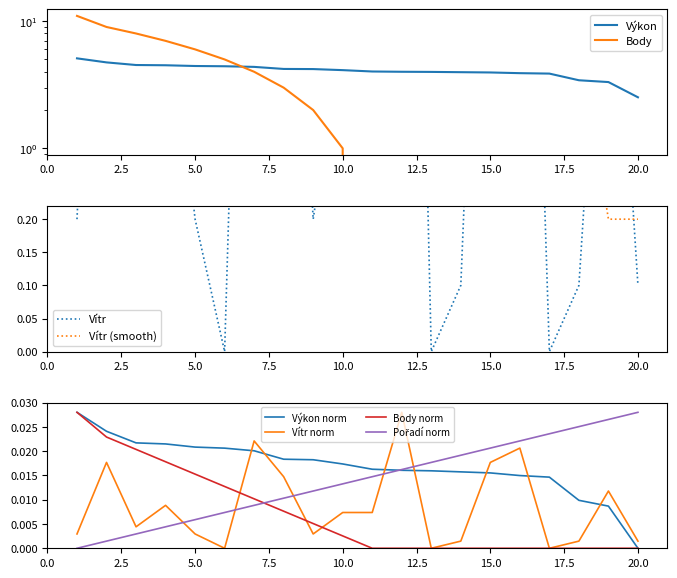

What is the total value across all series at 5?

10.6